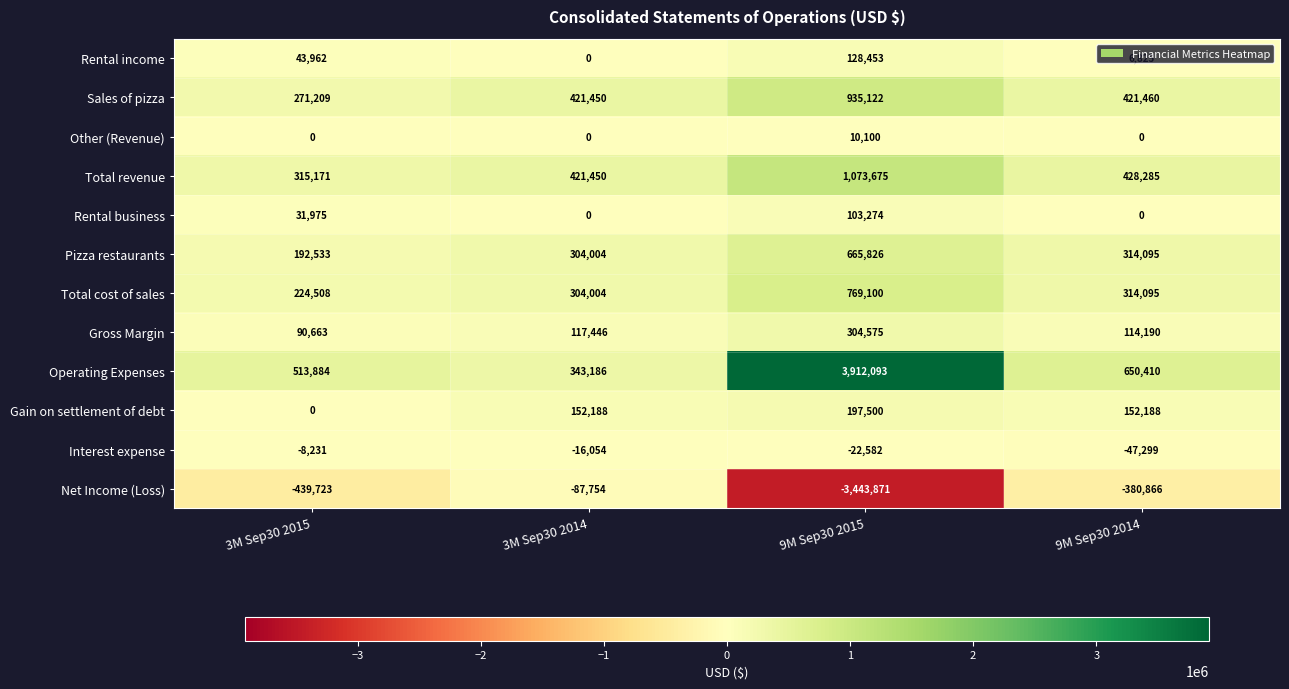

At which label does Total revenue first exceed 428285?

9M Sep30 2015